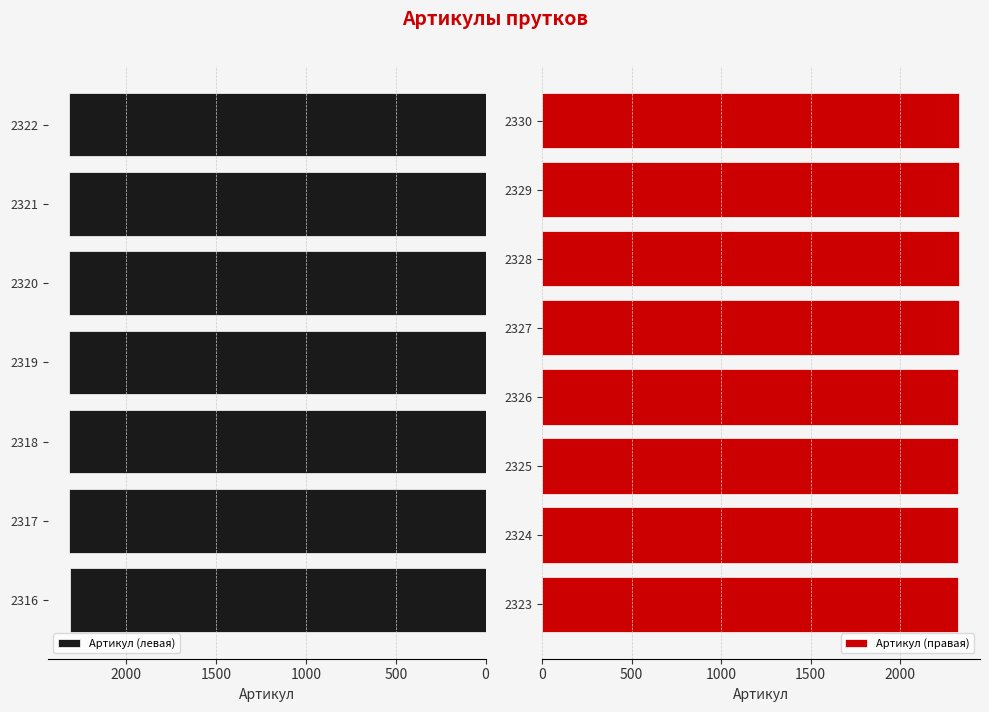

How many values are below 2323?

7